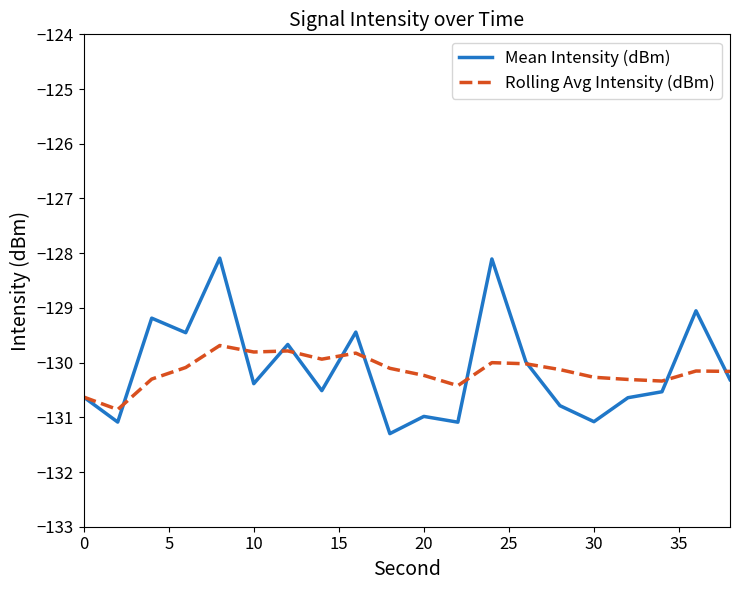

What is the smallest value displayed?

-131.3